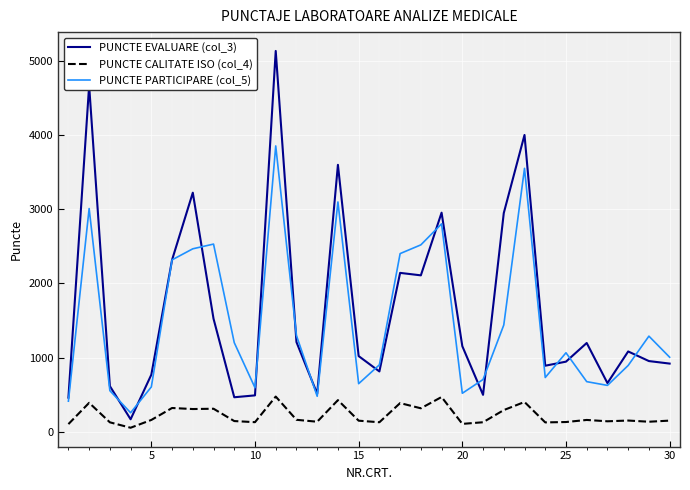

True or false: PUNCTE PARTICIPARE (col_5) and PUNCTE CALITATE ISO (col_4) cross at least once.

False